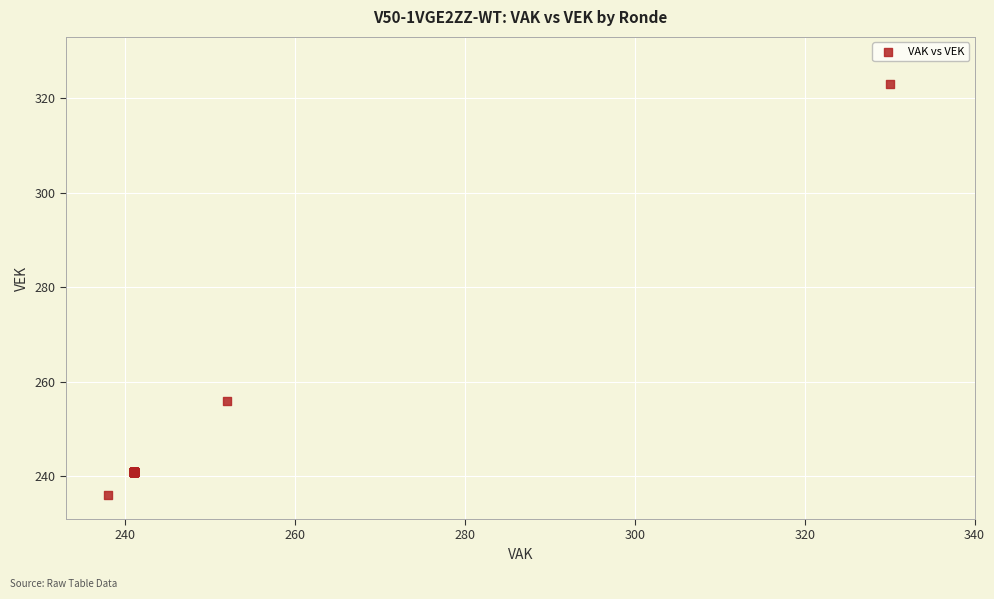

What Y value in the scatter plot is closest to 279?

256